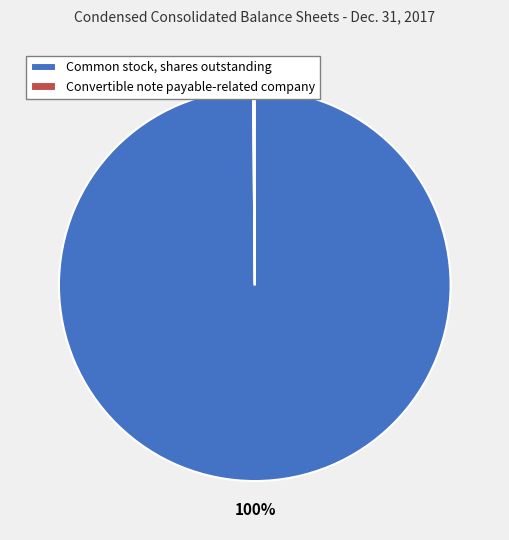

Which category accounts for the majority?

Common stock, shares outstanding